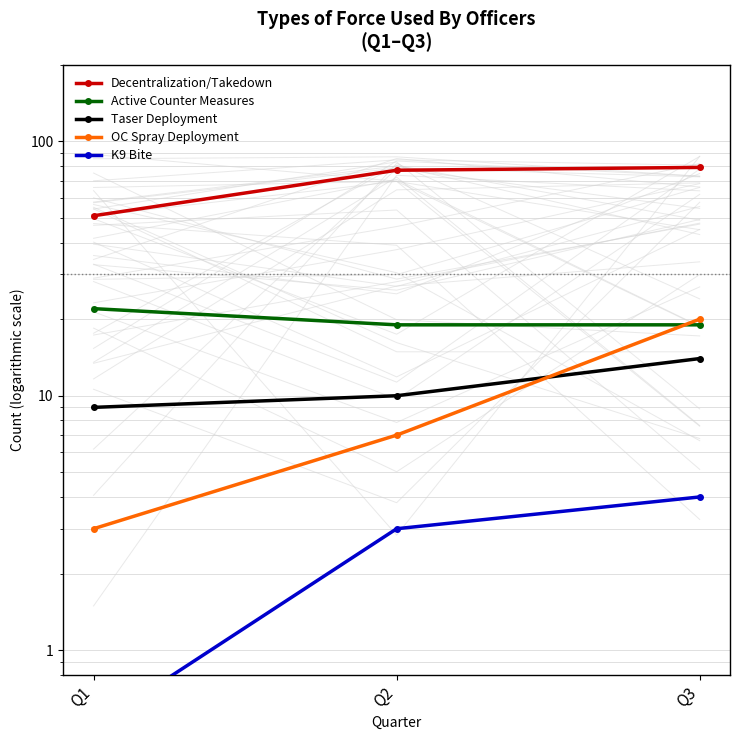

Between Q2 and Q1, which is larger?

Q2